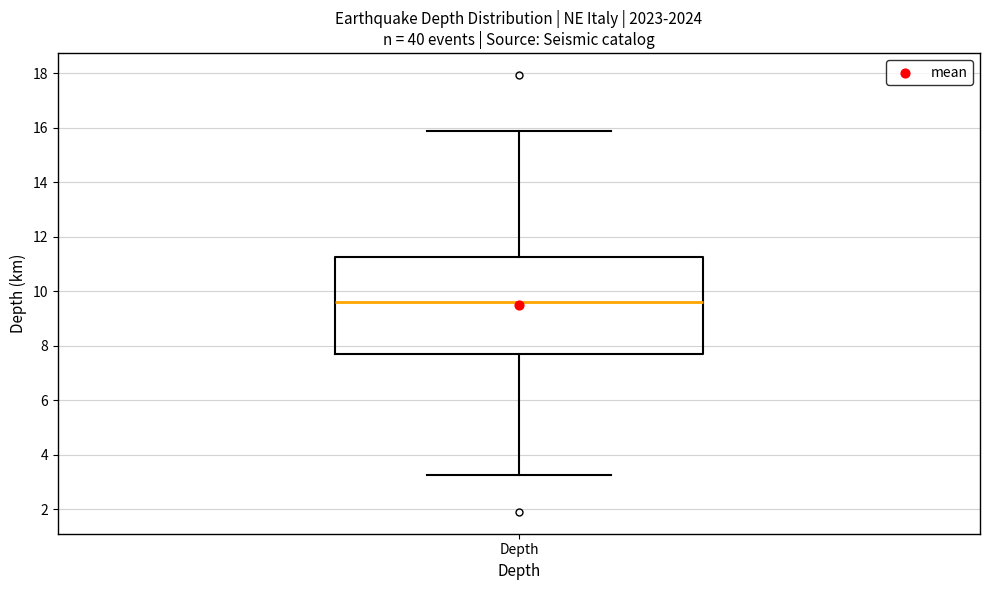

Read this box plot against the y-axis: the position of the median line, the range covered by the box, and the ends of both whiskers. The values are not printed on the chart, so give them approximately, as read against the axis.

median 9.6, box 7.6 to 11.2, whiskers 3.2 to 15.8